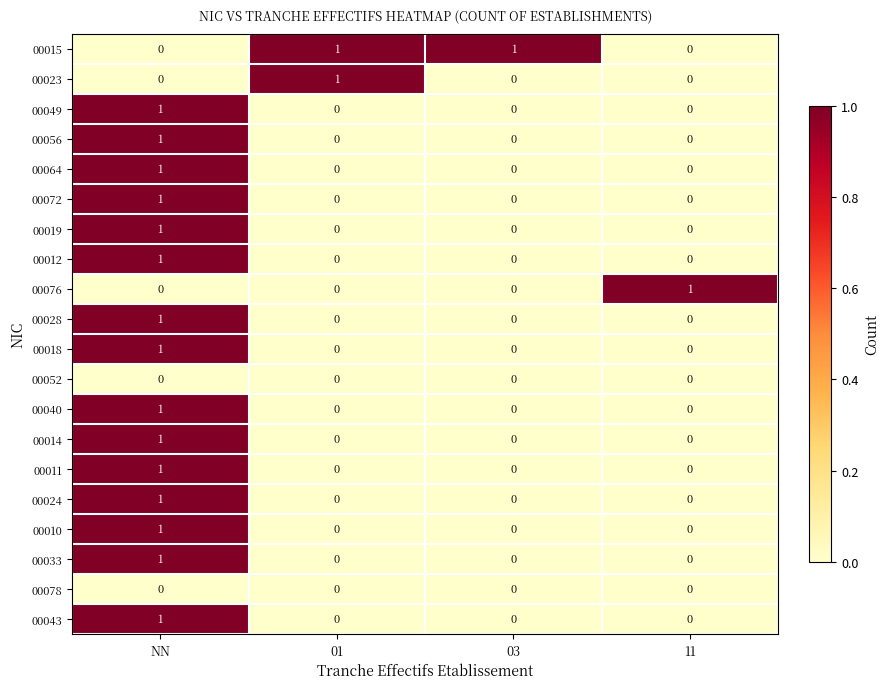

How many 00033 values are between 0 and 1?

4